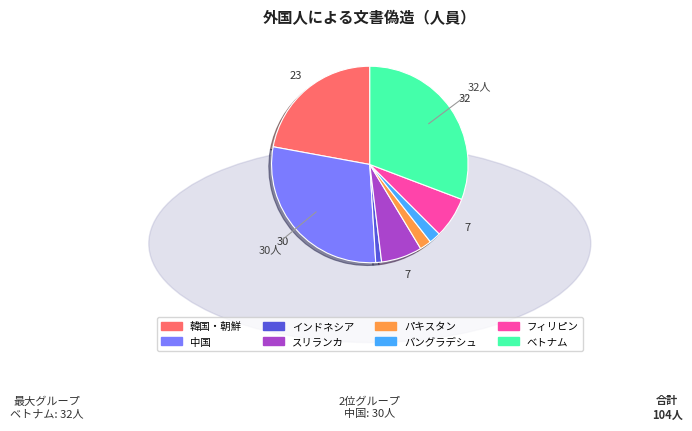

Does any single category account for the majority?

No